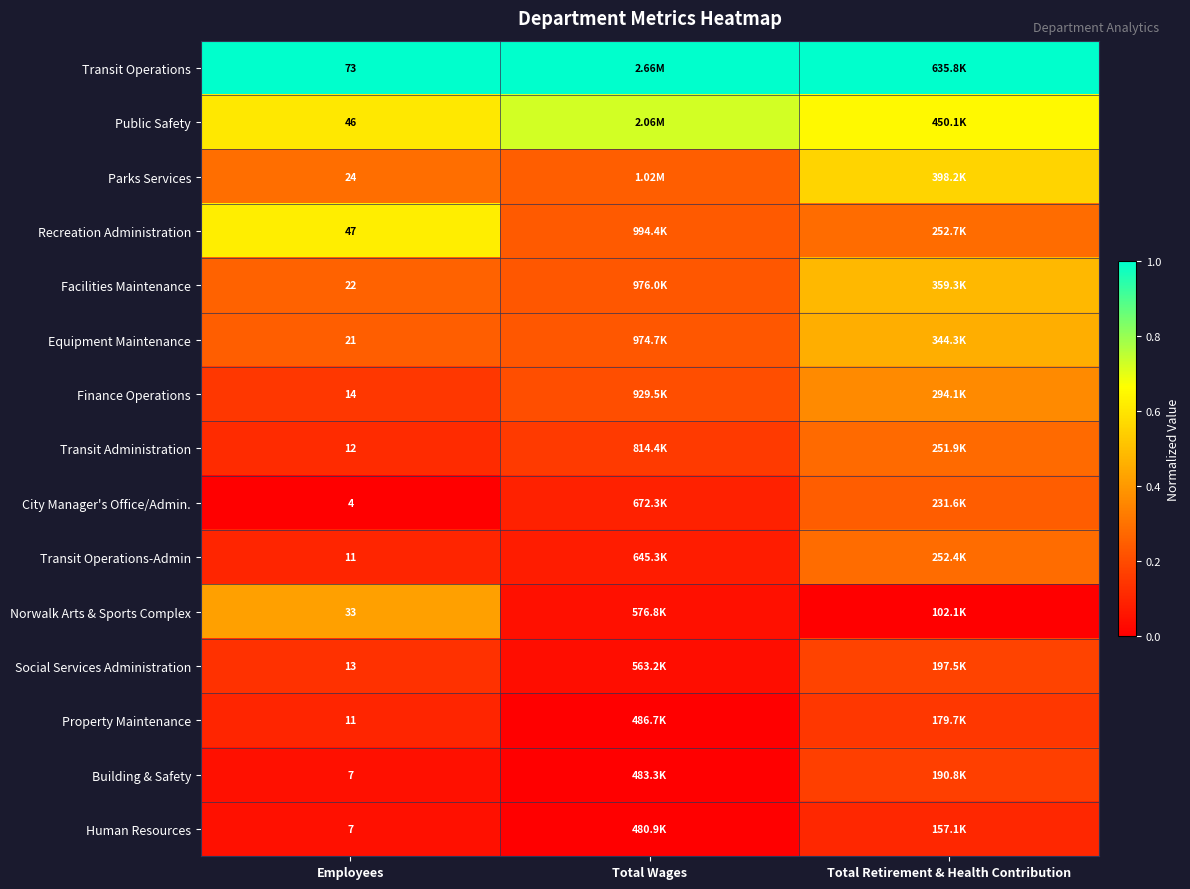

Rank the categories by Human Resources value from highest to lowest.

Total Retirement & Health Contribution, Employees, Total Wages